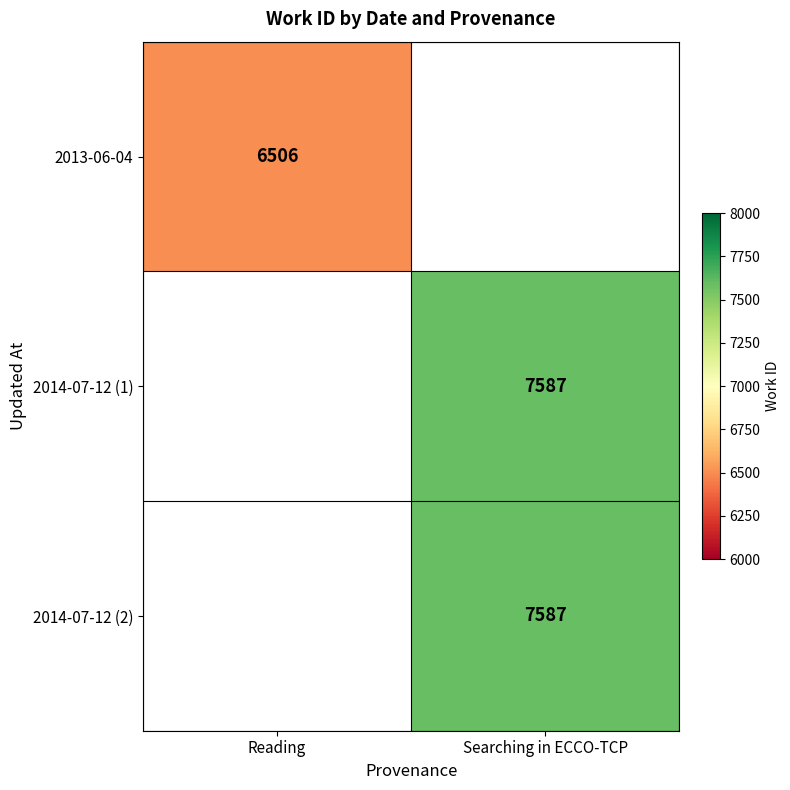

Is it true that 2013-06-04 equals 10883 at Reading?

False